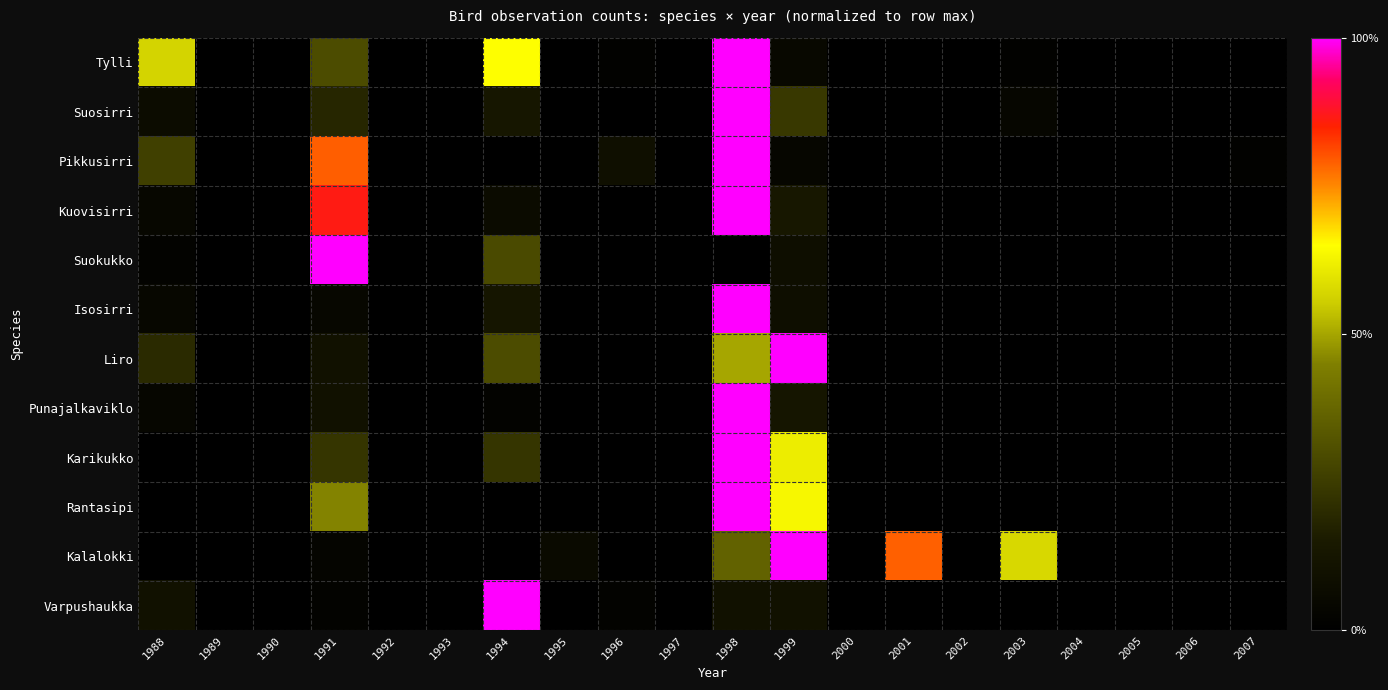

How many distinct data groups are displayed?

12